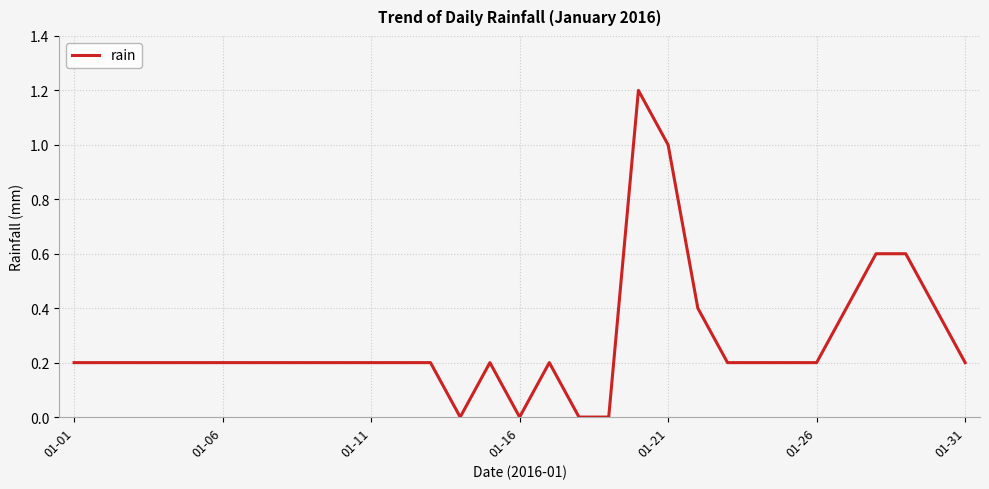

What is the greatest value displayed?

1.2